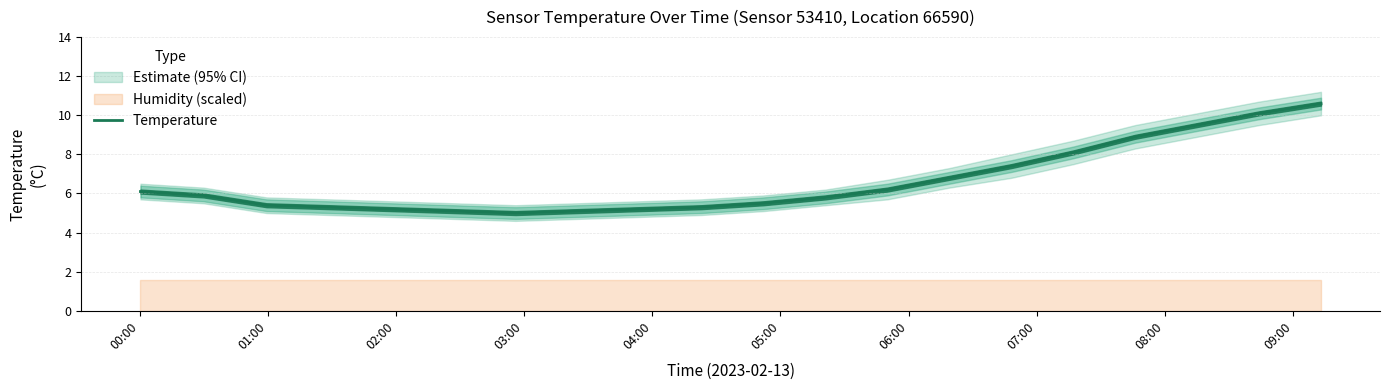

Does the chart display data point markers on the line(s)?

No